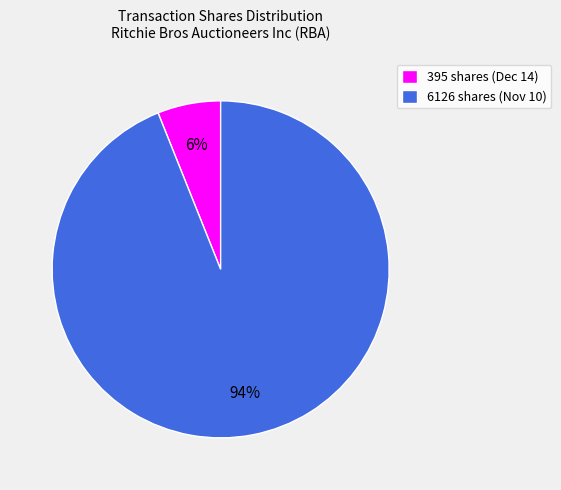

Which category has the smallest portion of the pie?

395 shares